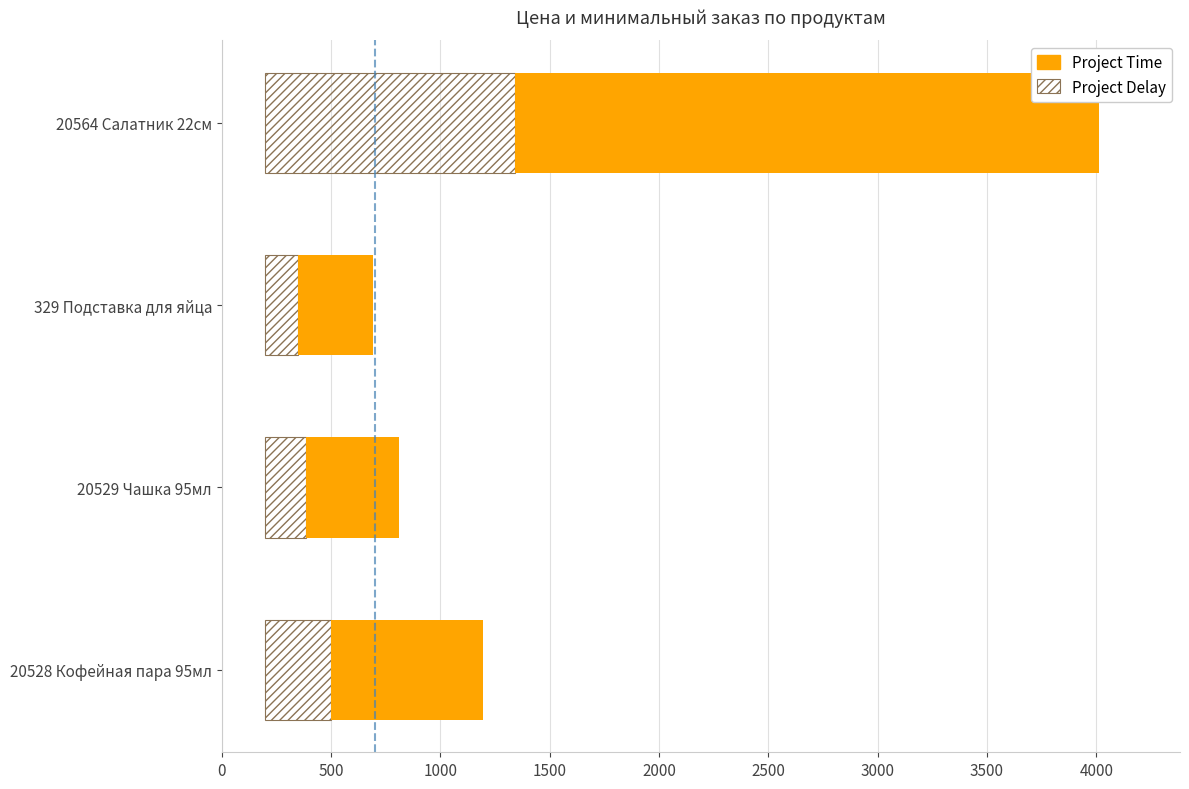

What is the value of the Project Delay bar at the 4th from the left?

1143.3